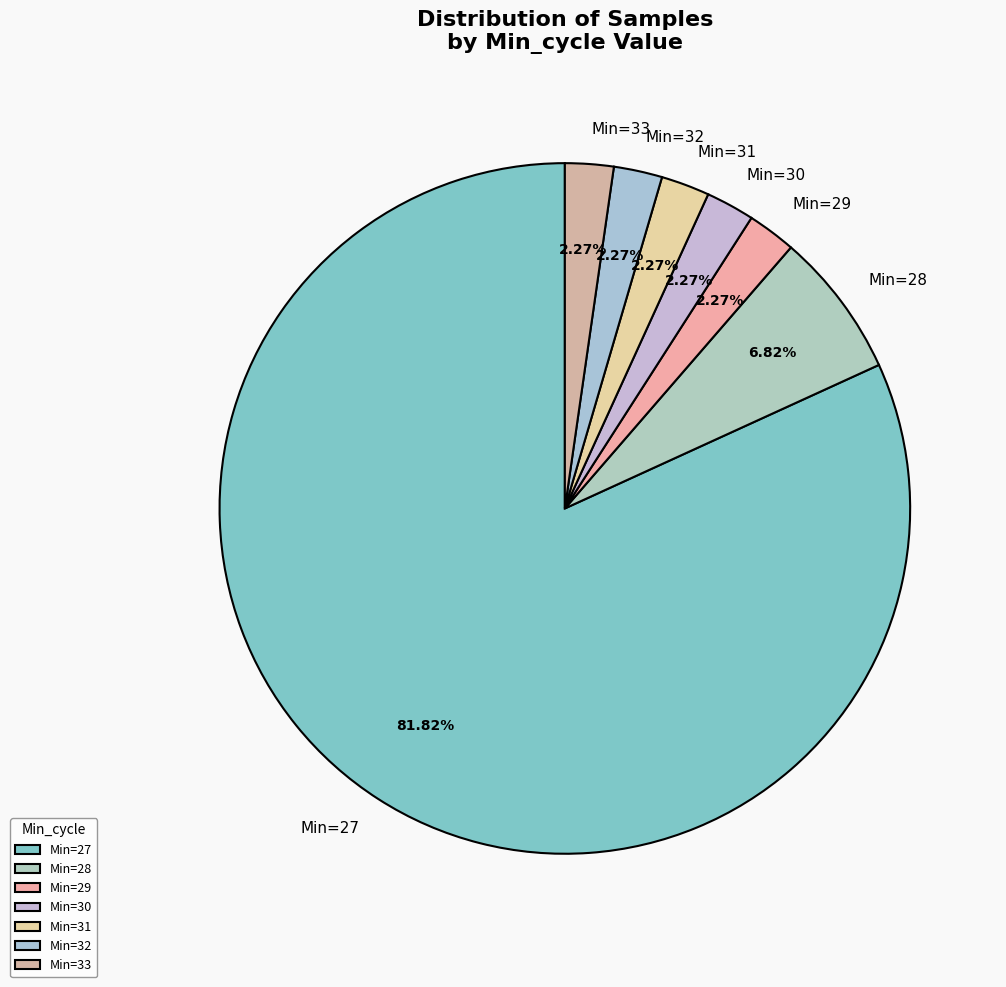

What is the ratio of the value at Min=33 to the value at Min=30?

1.0